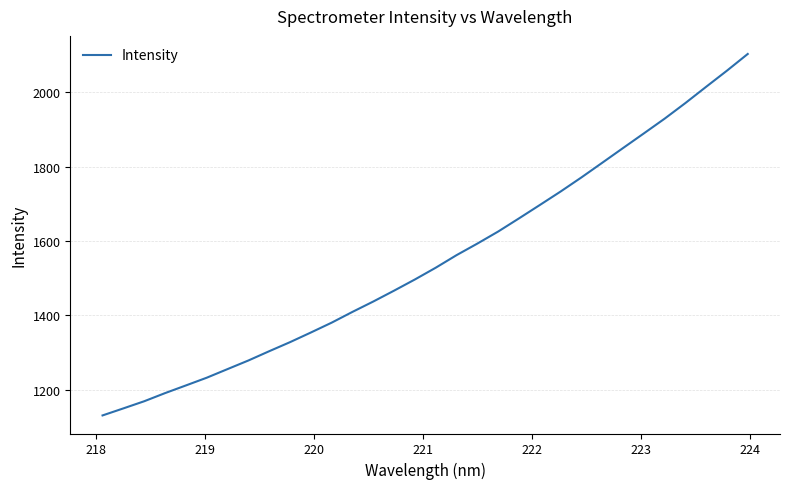

What is the greatest value displayed?

2103.3